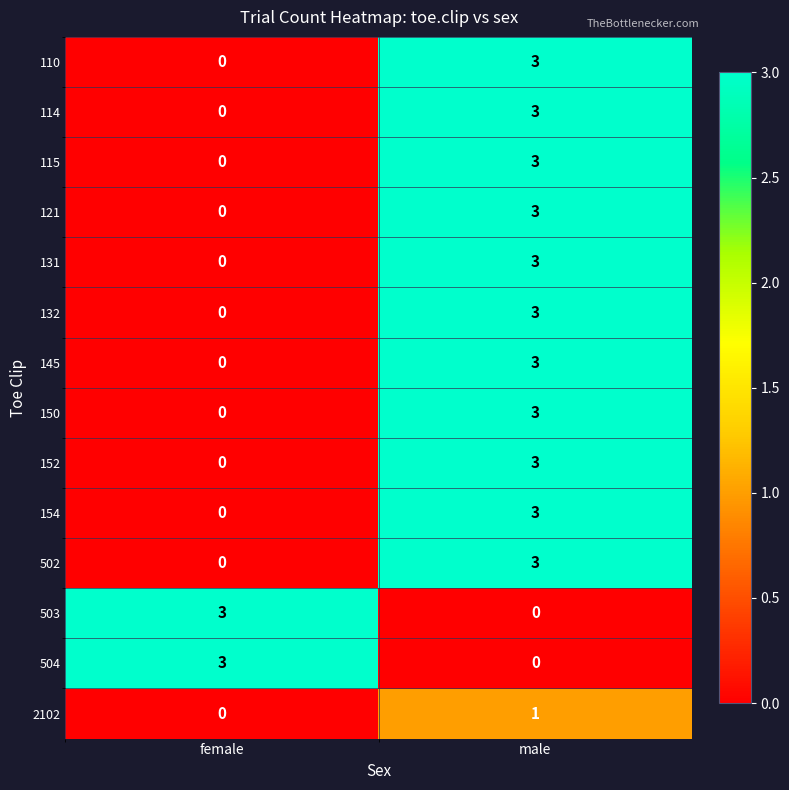

How many data points does each series have?

2